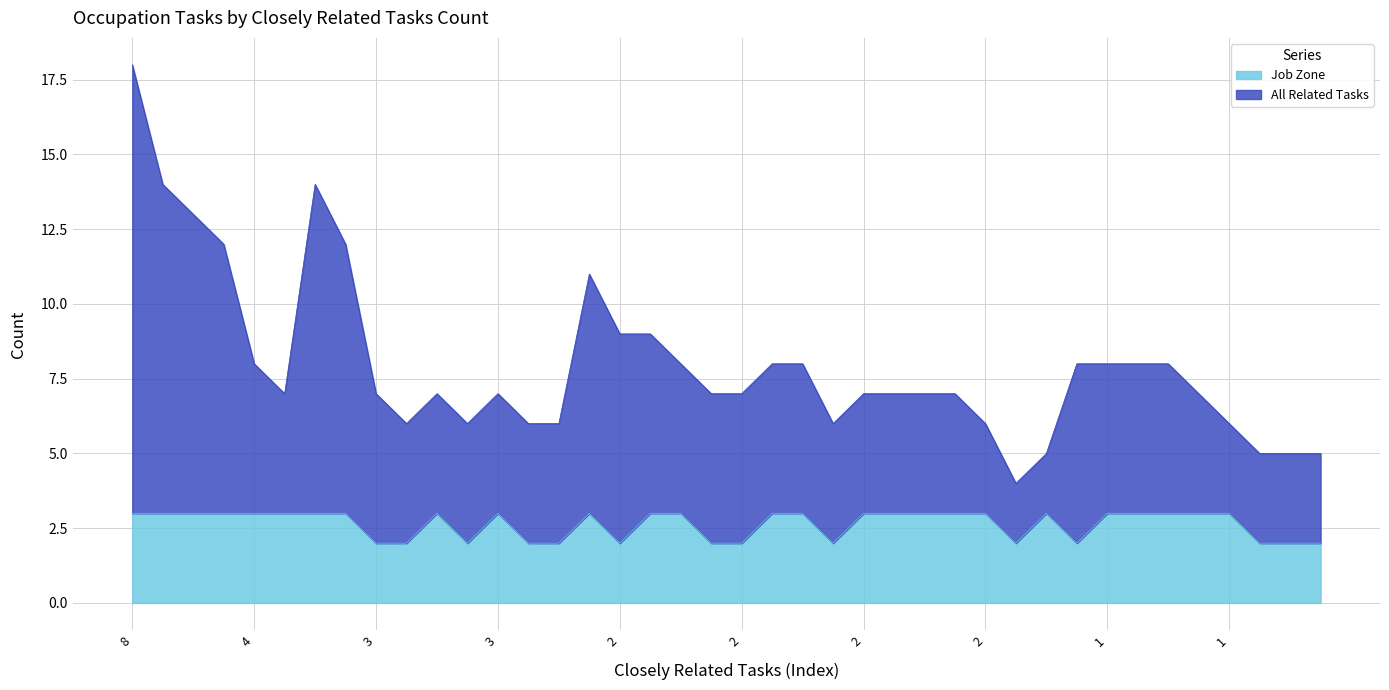

True or false: Job Zone has more than 0 points higher than both neighbors.

True